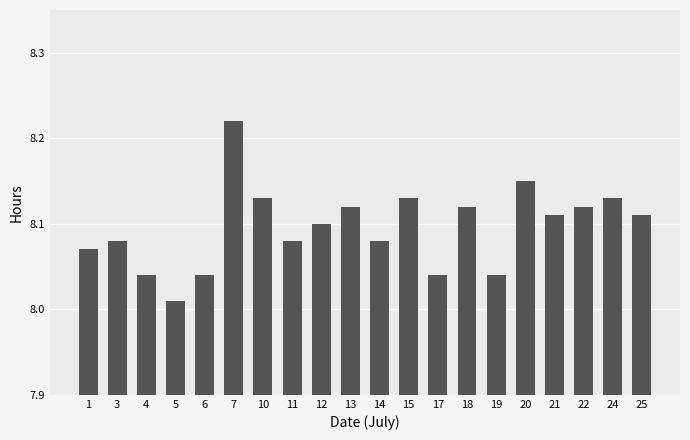

The value at 10 is 8.1. True or false?

True